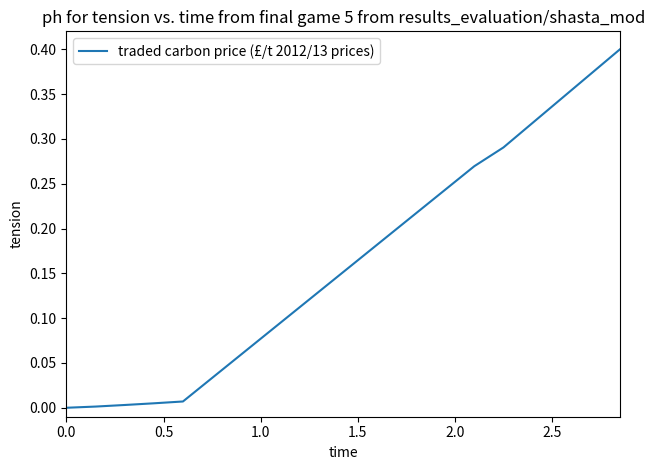

True or false: the data has more than 2 interior local peaks.

False